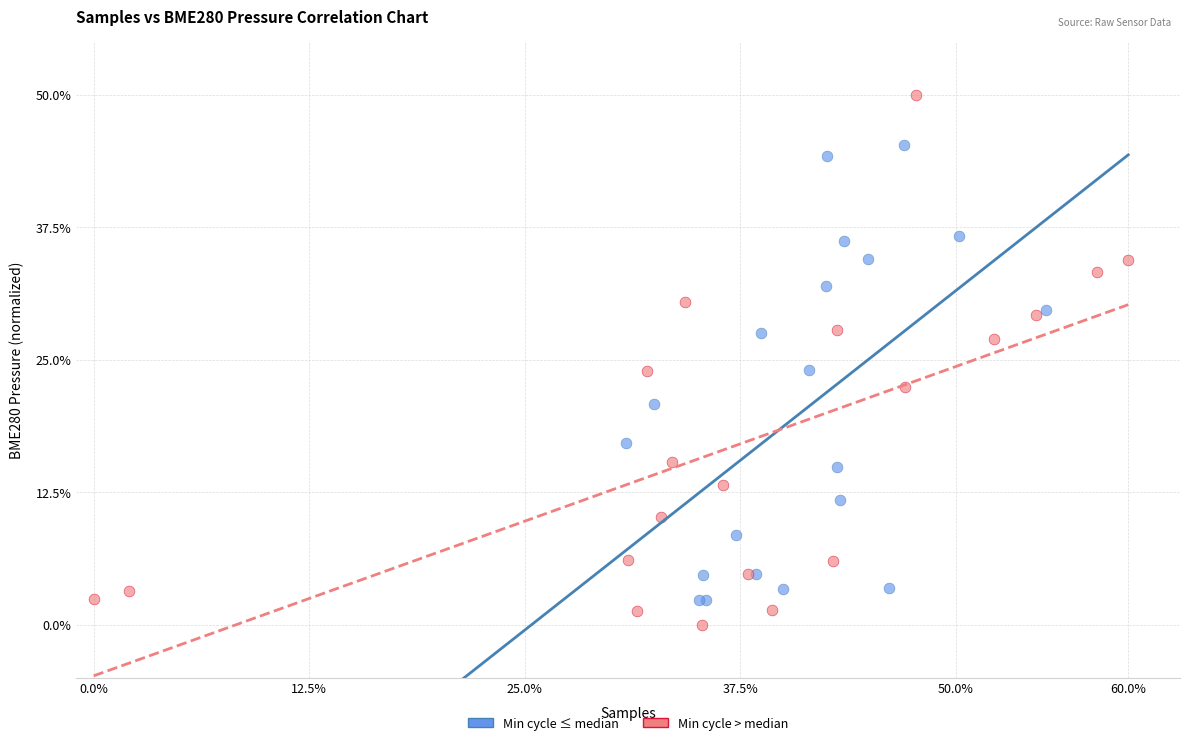

What are all the series names shown in the legend?

Min cycle ≤ median, Min cycle > median